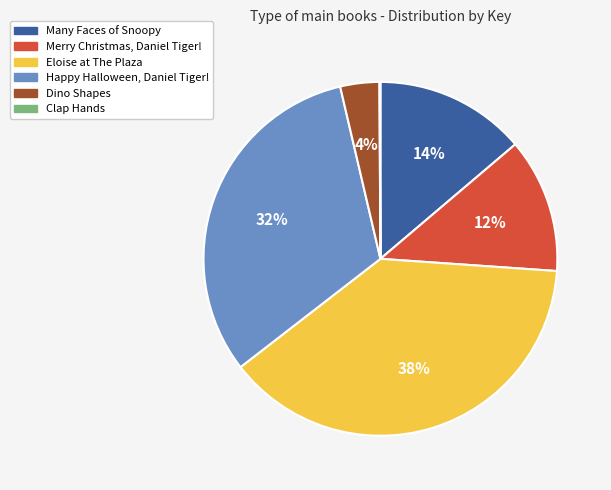

Between Dino Shapes and Merry Christmas, Daniel Tiger!, which is larger?

Merry Christmas, Daniel Tiger!